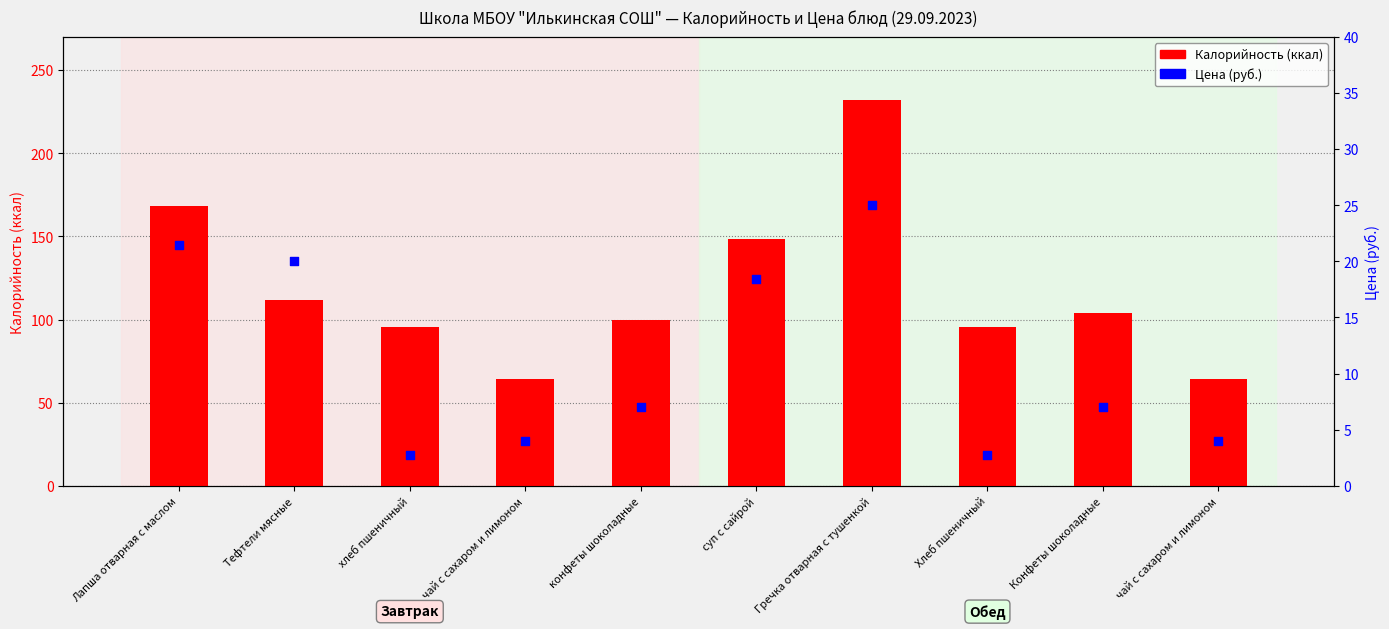

Which series reaches the maximum Y coordinate?

Калорийность